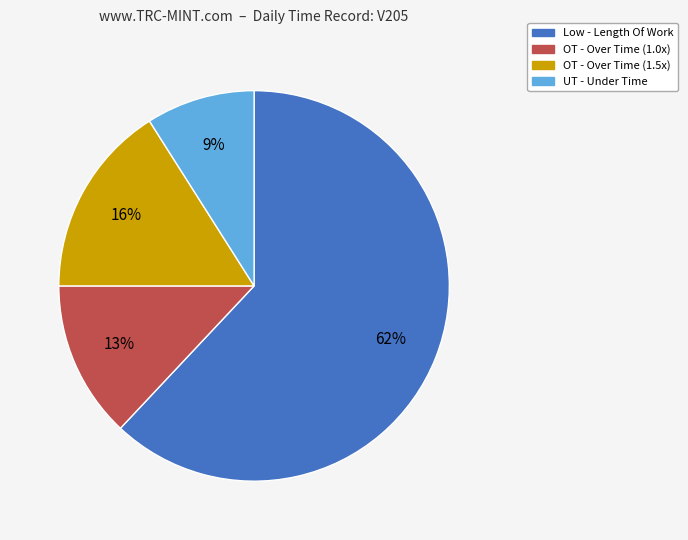

To the nearest percent, what is the average slice percentage?

25%